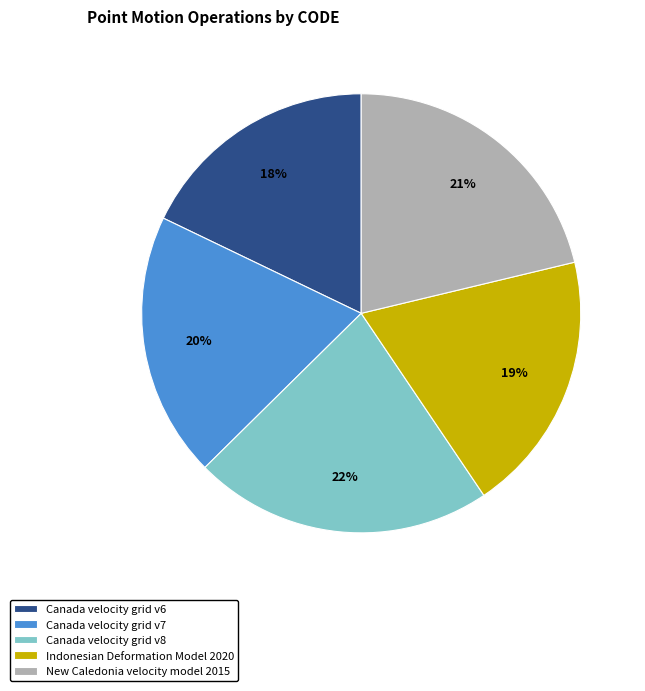

To the nearest percent, what is the difference between the Canada velocity grid v6 and Indonesian Deformation Model 2020 slice percentages?

1%